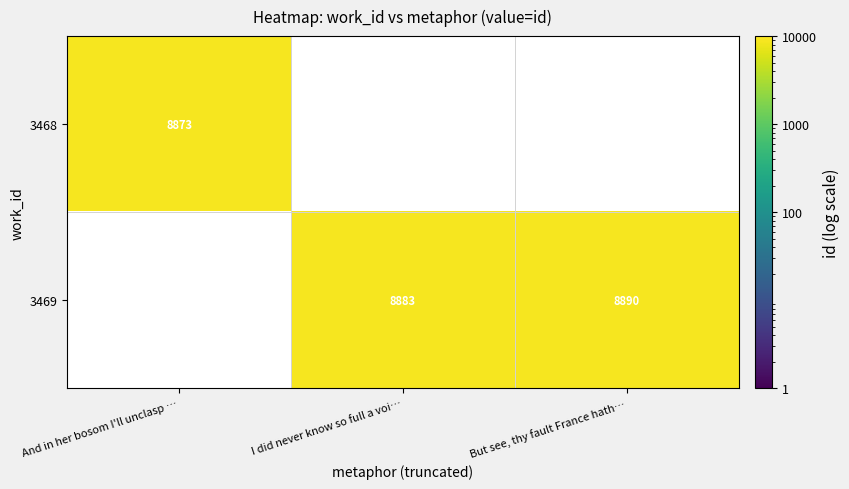

What is the sum of the 3469 values at But see, thy fault France hath… and I did never know so full a voi…?

17773